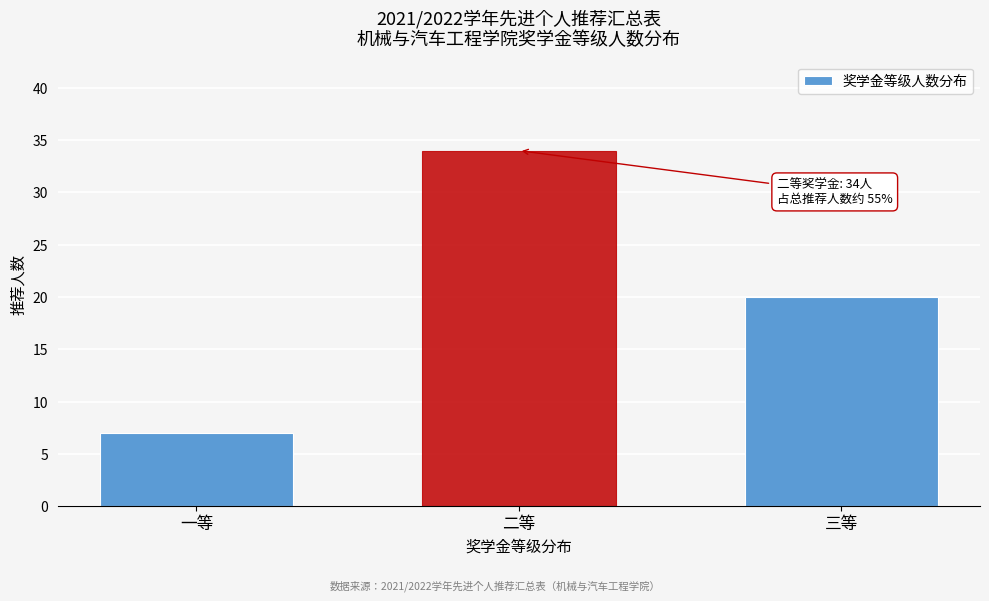

Reading right to left, extract all data points from this chart.

三等=20	二等=34	一等=7